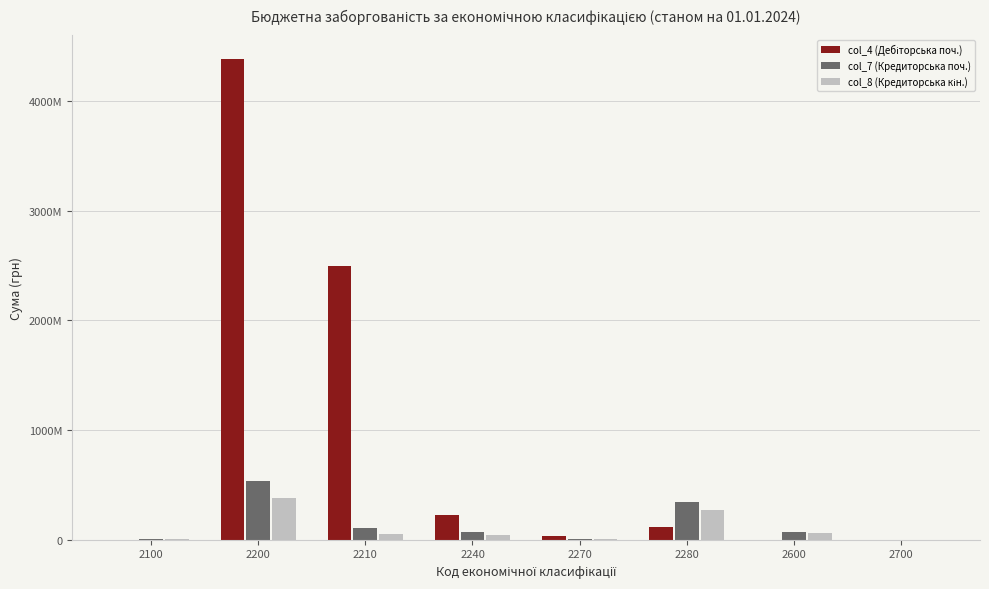

What is the total value across all series at 2280?

729862513.2